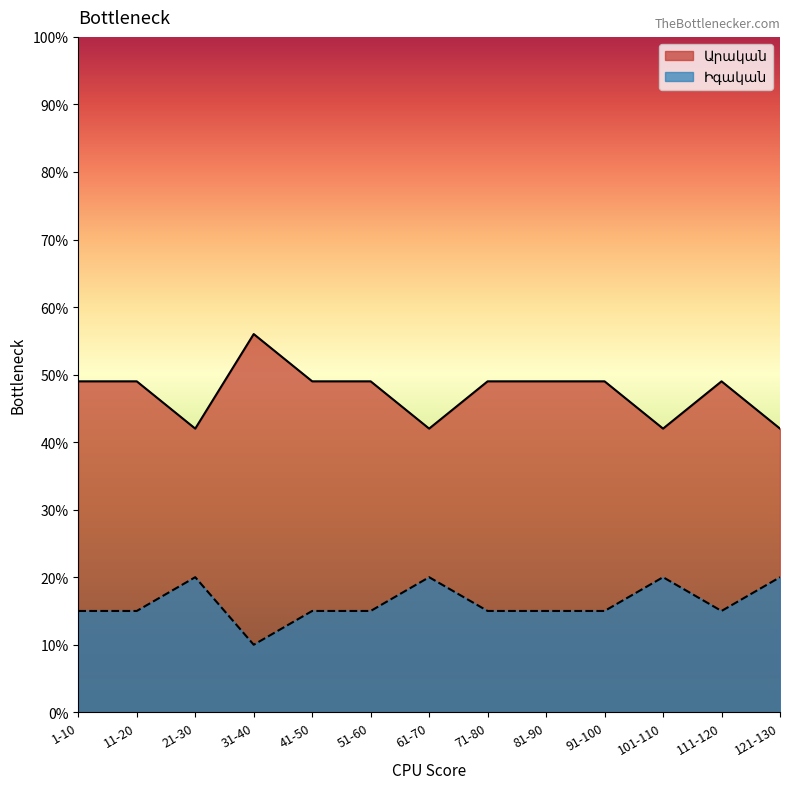

True or false: Իգական and Արական intersect in this chart.

False